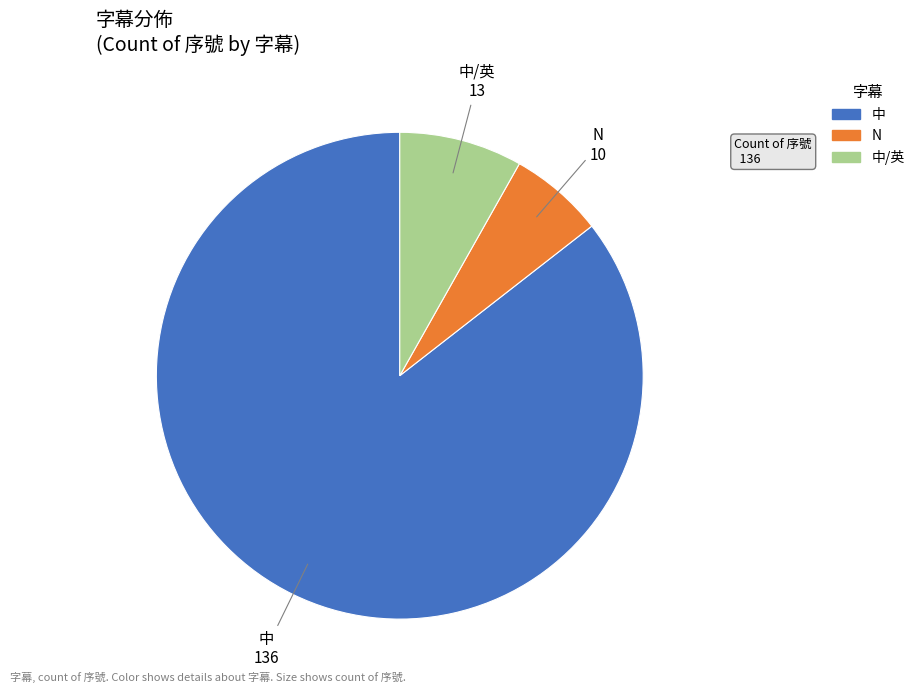

Is there a majority slice in this chart?

Yes